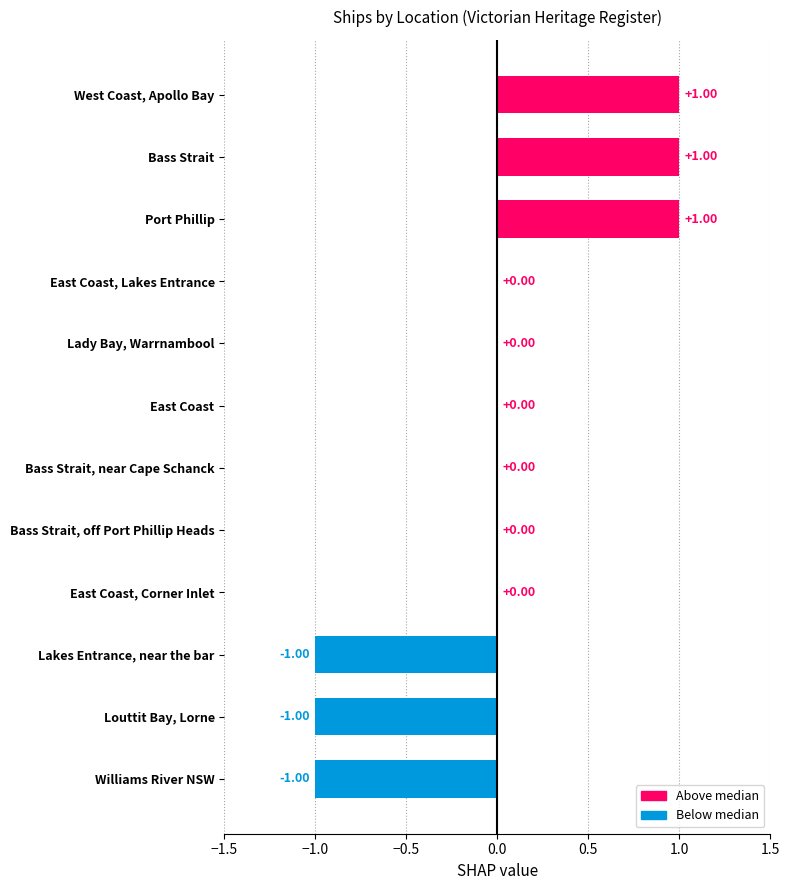

Which label corresponds to the largest value in the chart?

West Coast, Apollo Bay